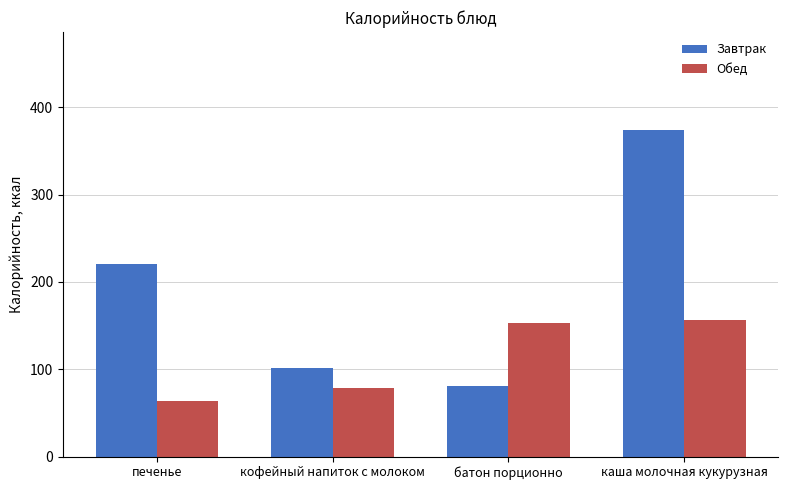

What is the label of the 3rd bar from the left?

батон порционно